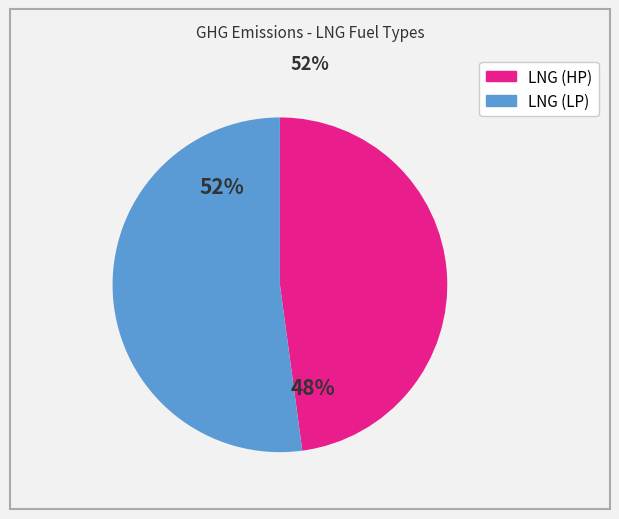

To the nearest percent, what percentage of the pie is LNG (LP)?

52%